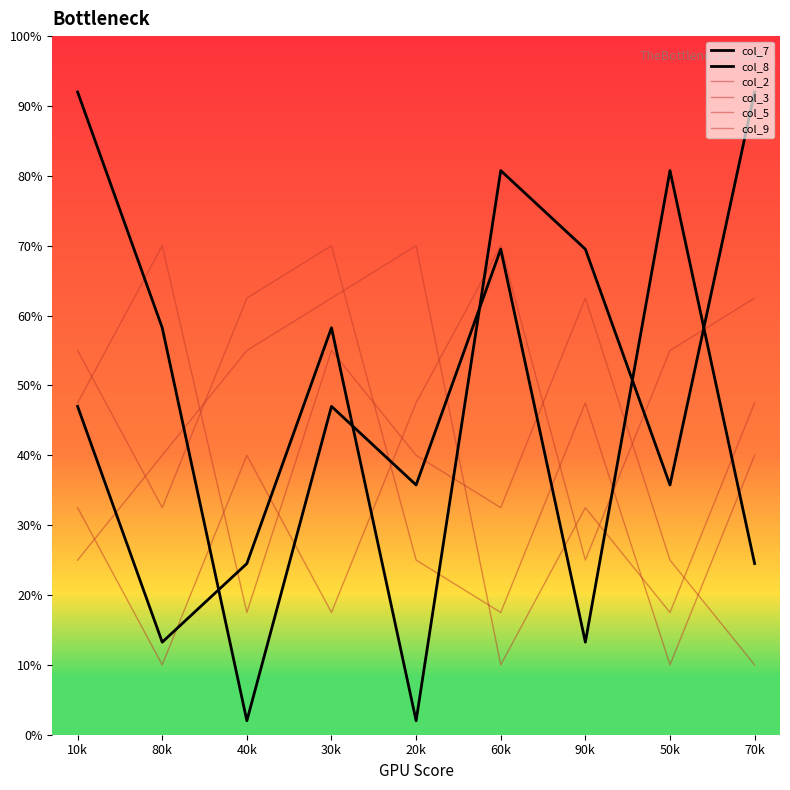

How many interior local valleys does the col_3 series have?

2